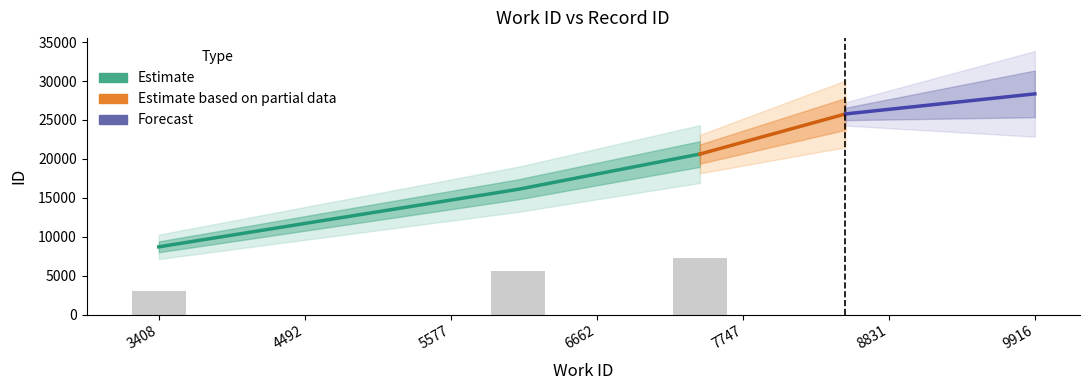

Rank the categories by value from lowest to highest.

3408, 6076, 7428